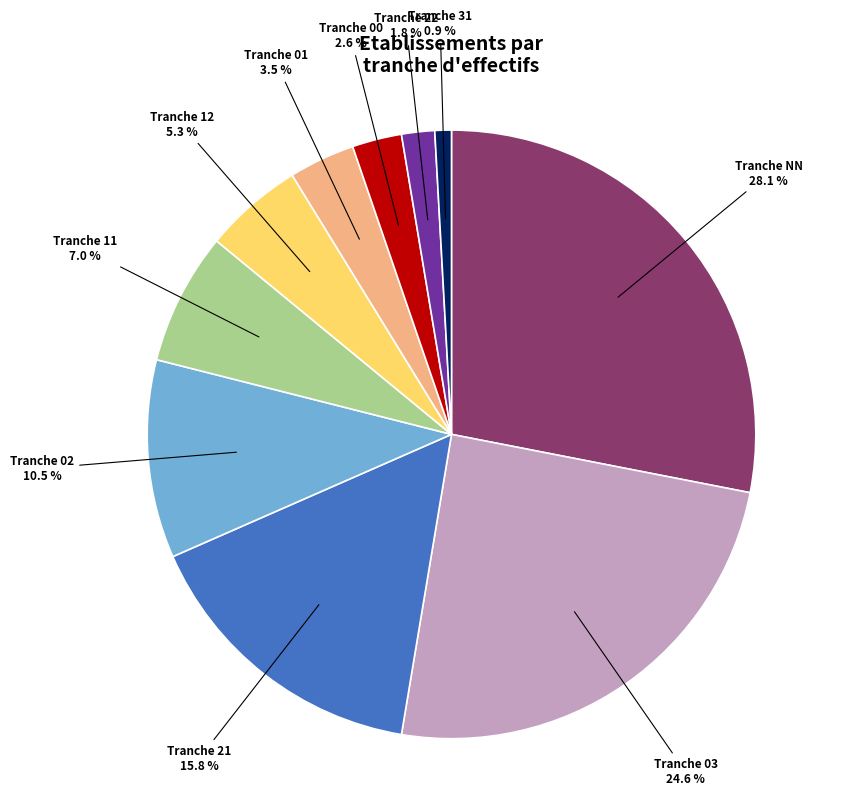

Is there a majority slice in this chart?

No